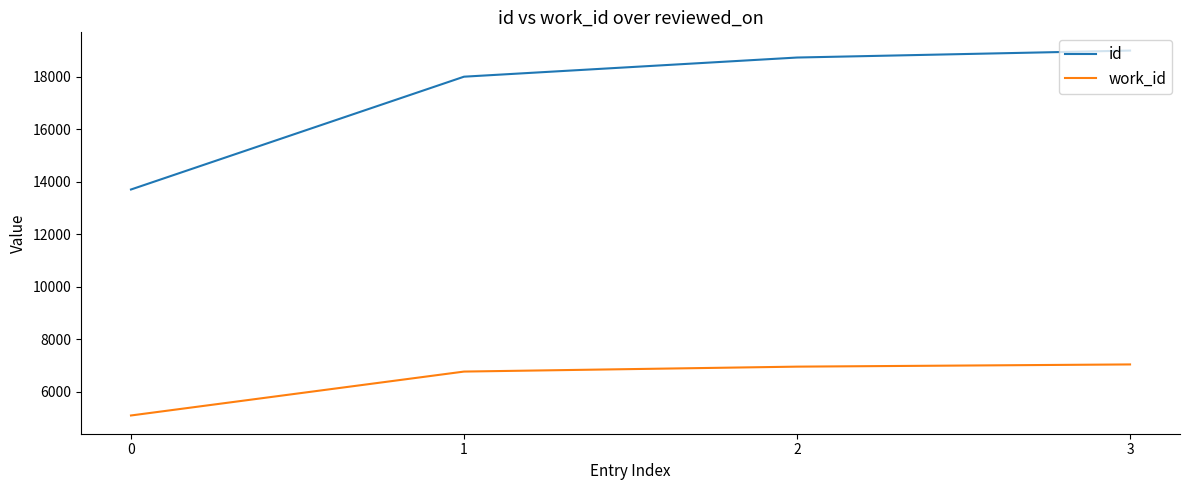

What is the difference between the maximum and minimum values in the work_id series?

1945